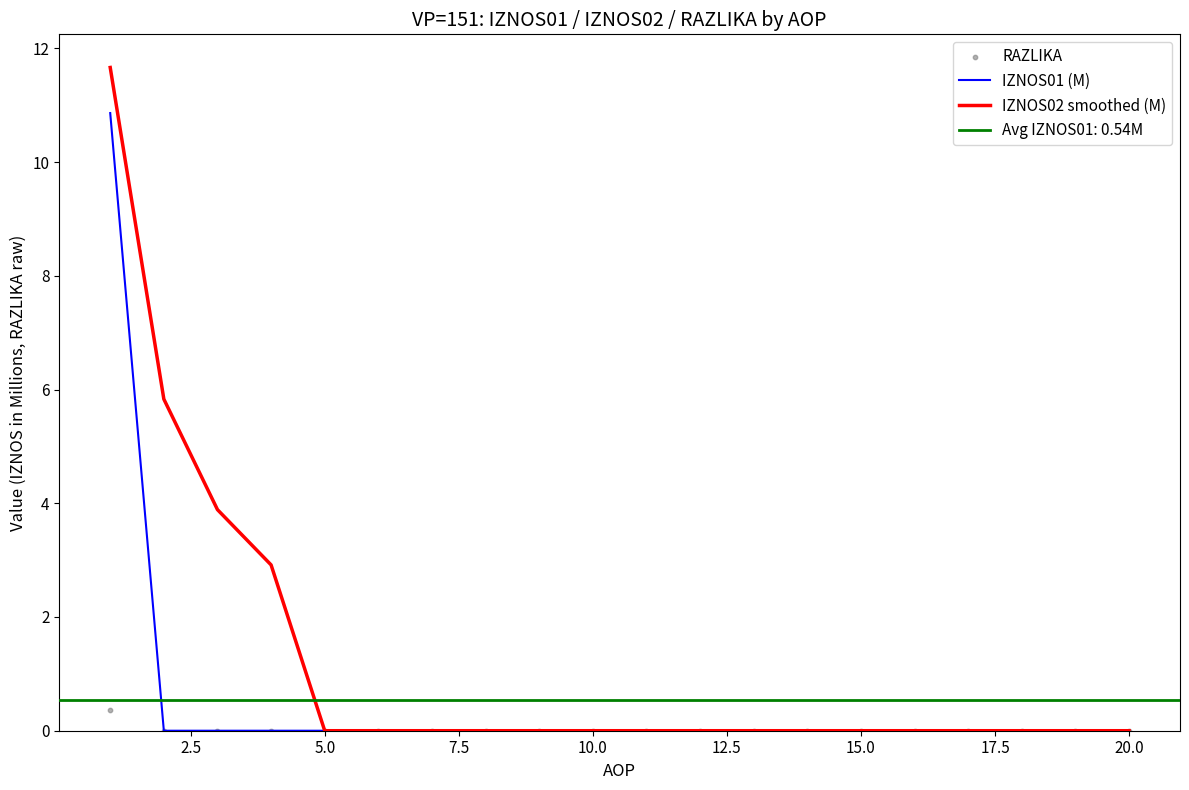

Which series reaches the maximum Y coordinate?

IZNOS02 smoothed (M)